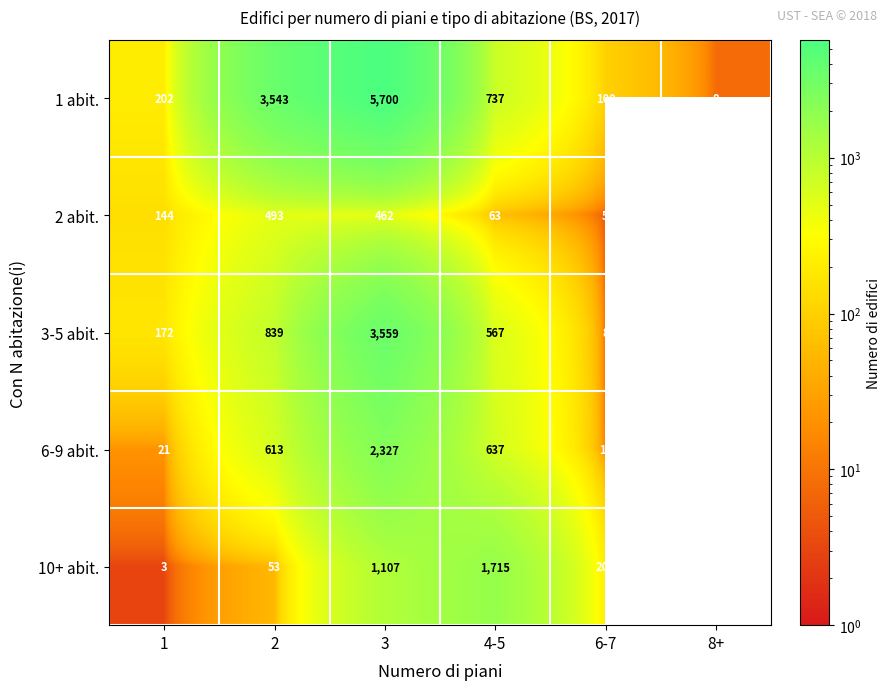

Count the number of categories in the chart.

6